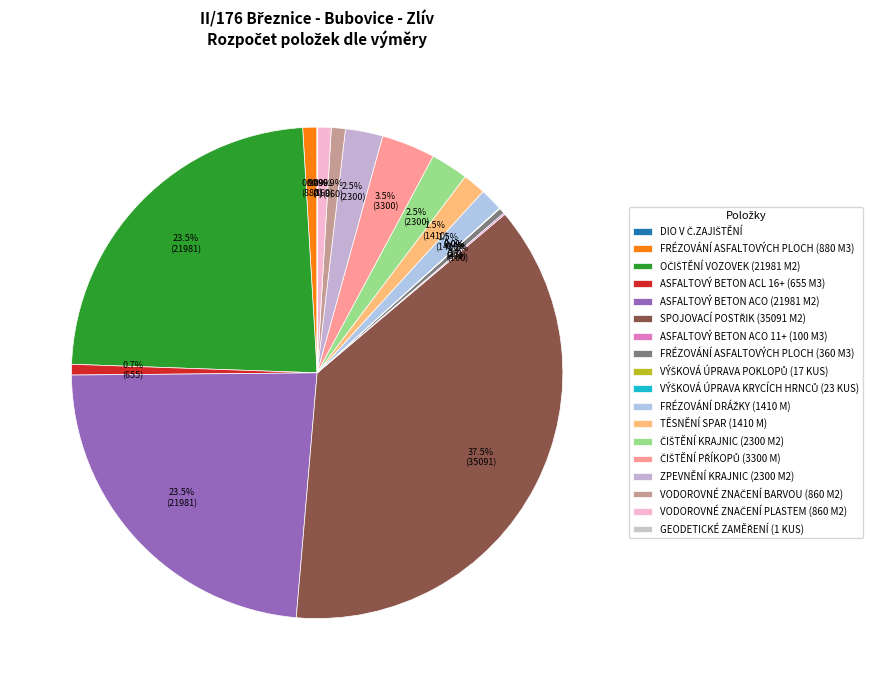

Count the number of slices in the pie.

18